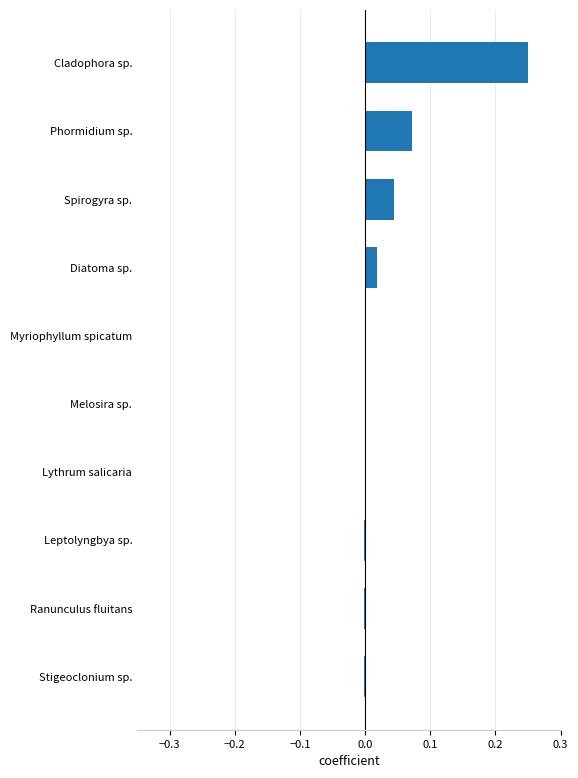

True or false: the data shows 0.0 at Spirogyra sp..

True